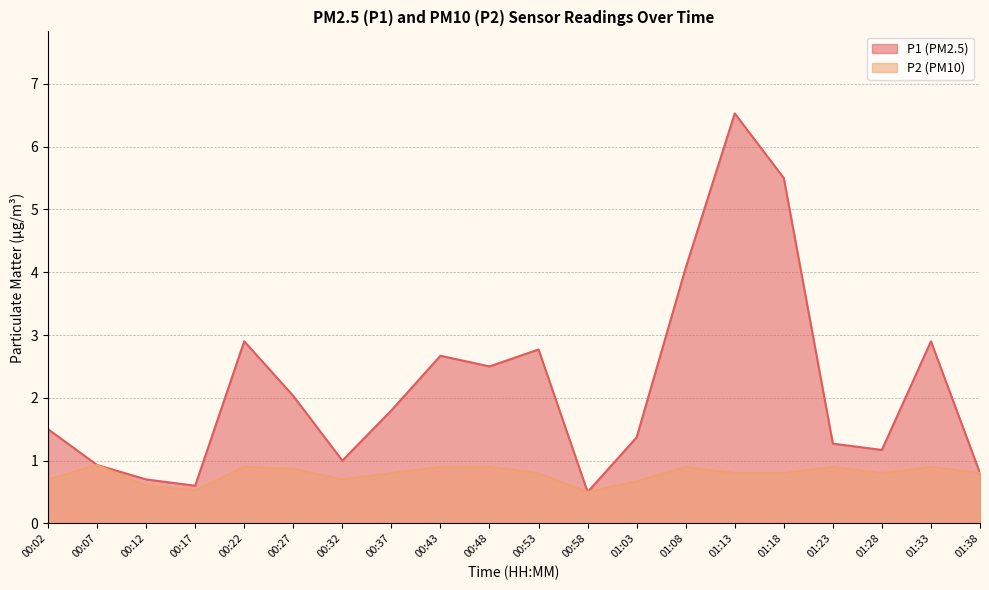

What is the sum of all P1 values?

43.5